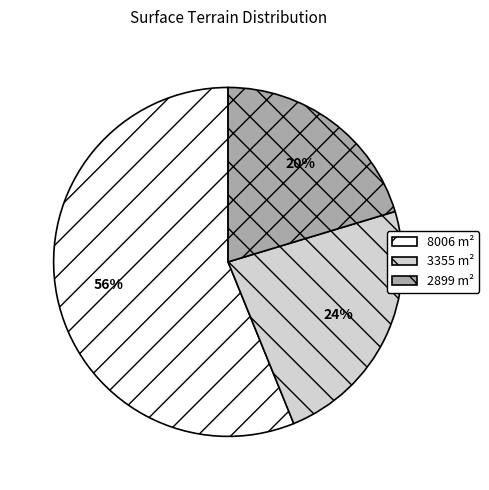

Does 2899 account for over 50% of the chart?

No